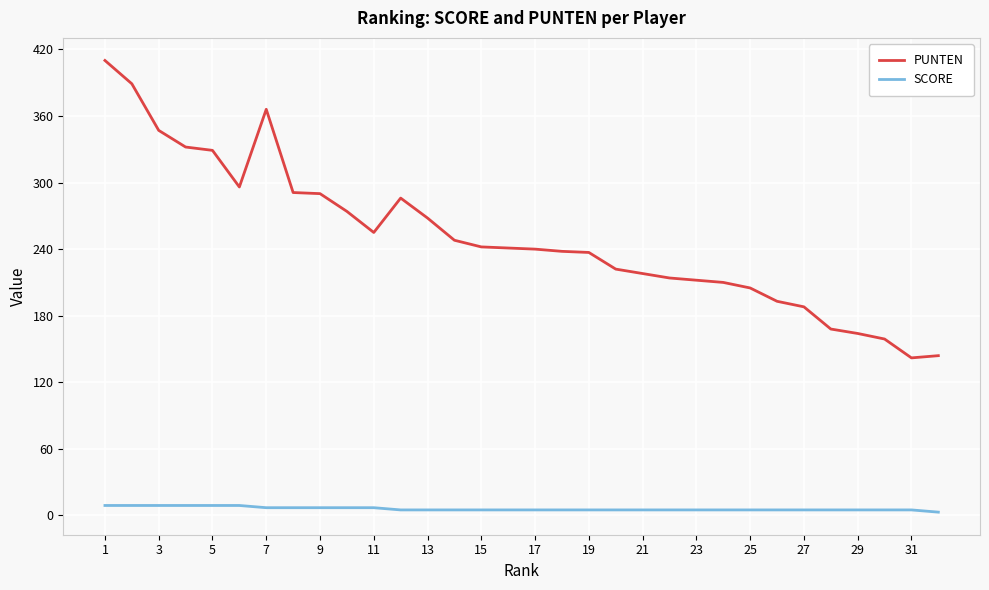

Which series has the largest range (max minus min)?

PUNTEN